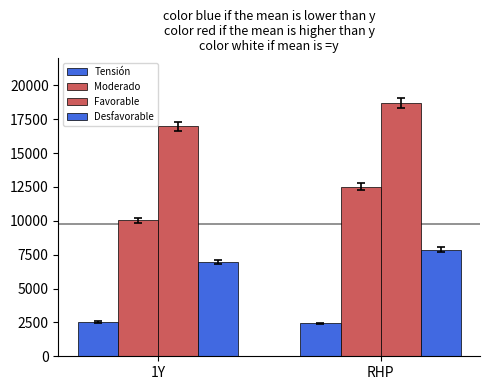

How many data points does each series have?

2